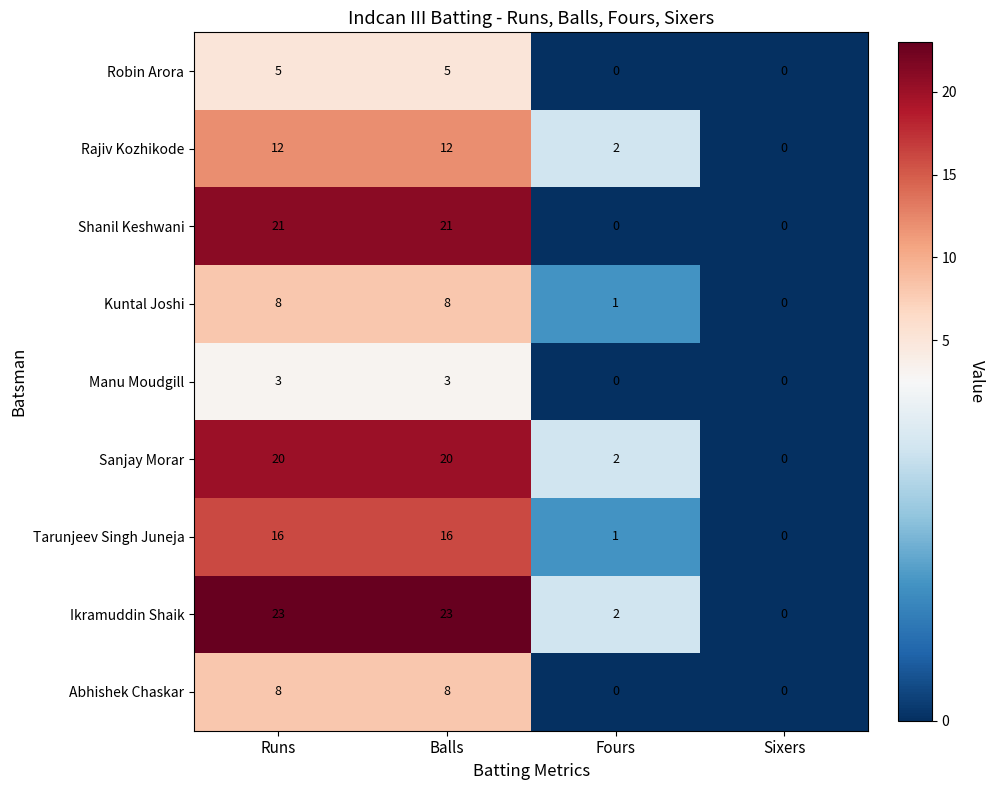

What is the approximate value of Manu Moudgill at Runs?

3